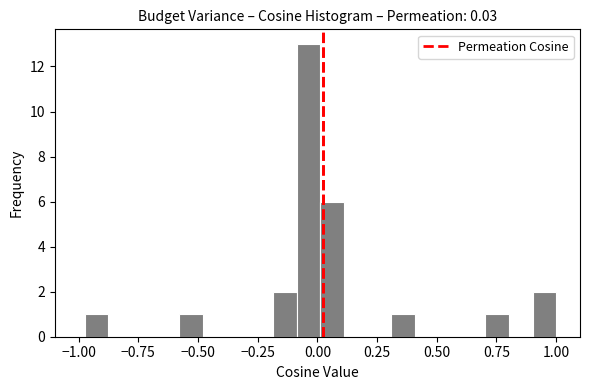

Read against the x-axis, roughly where is the centre of the tallest bar?

-0.05